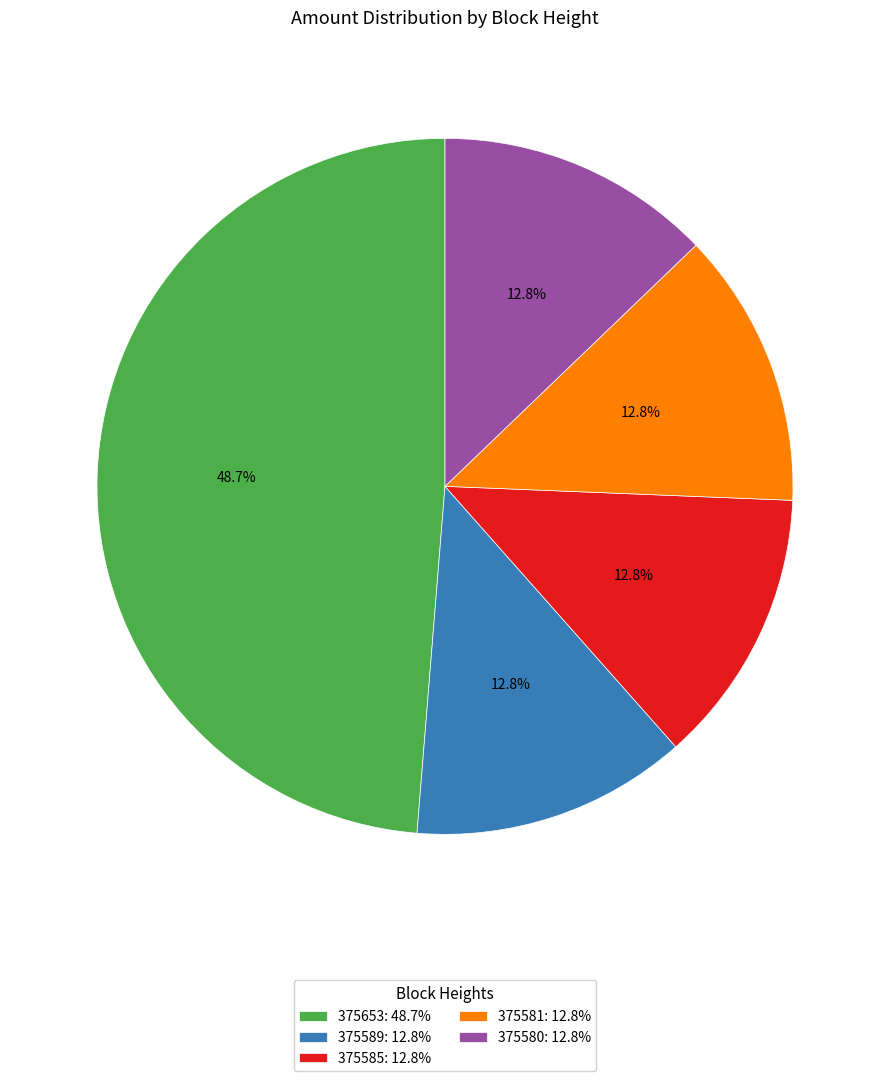

What is the ratio of the value at 375580 to the value at 375585?

1.0